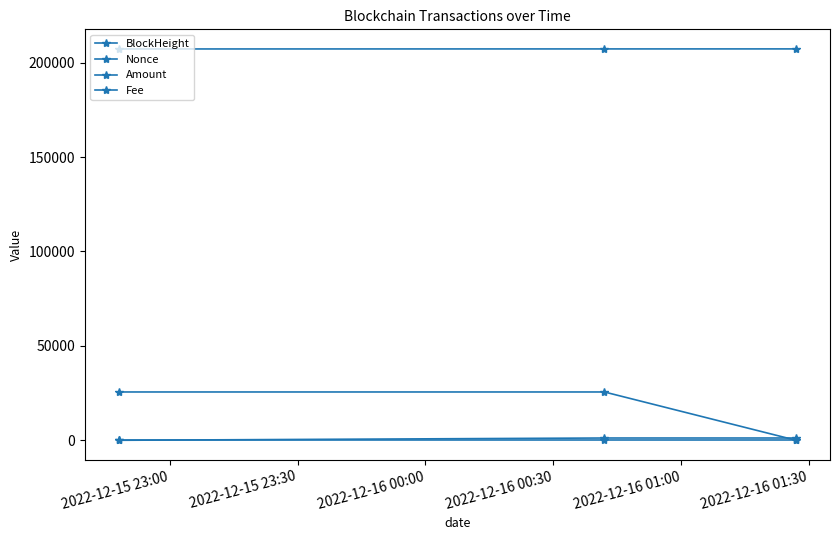

How many lines are shown in the chart?

4